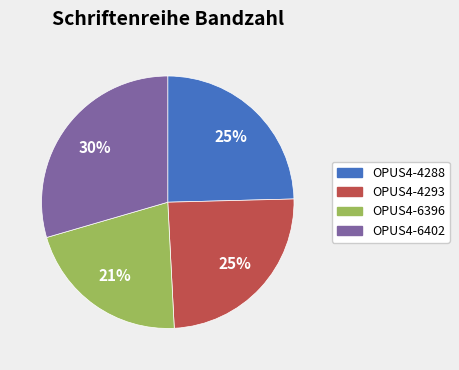

What is the smallest slice in the pie chart?

OPUS4-6396